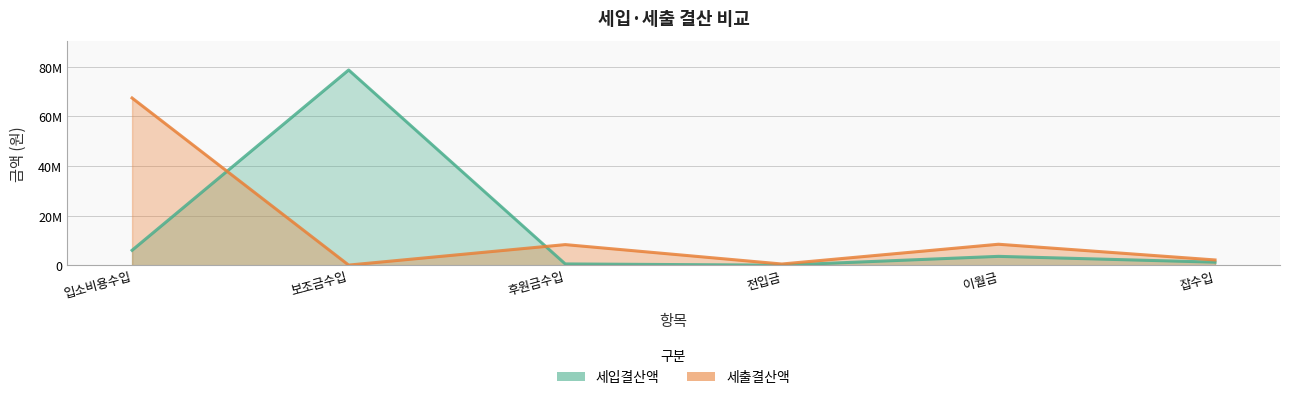

What is the highest value of the 세입결산액 series?

78682770